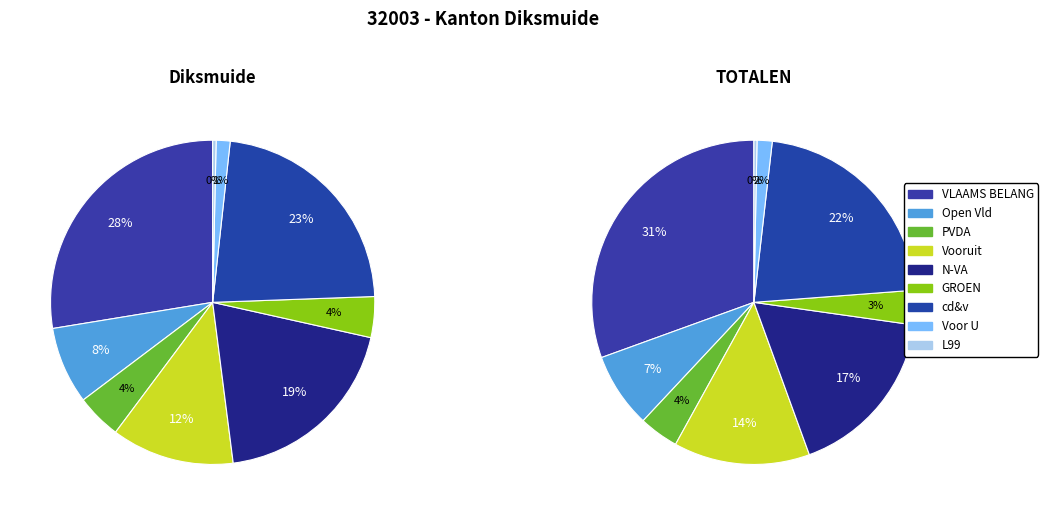

To the nearest percent, what is the average slice percentage?

11%